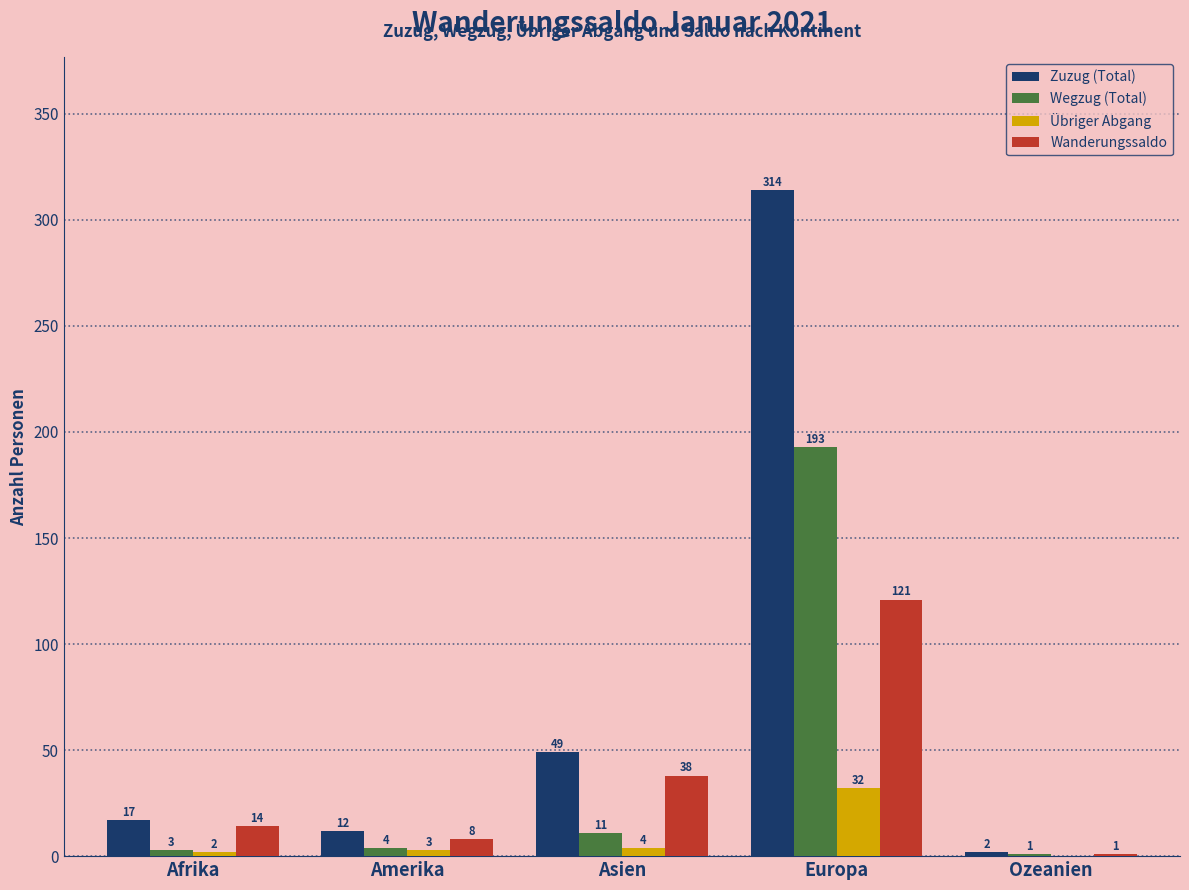

Between Amerika and Ozeanien, which series saw the biggest shift?

Zuzug (Total)